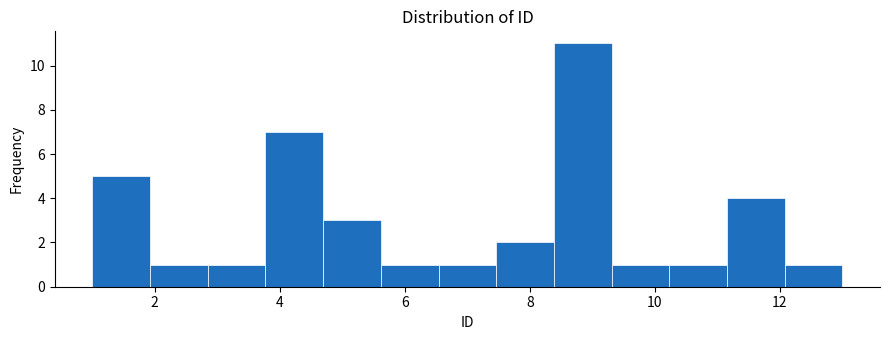

What is the height of the bar covering 4.6 to 5.6 on the x-axis? Neither the bar edges nor the heights are printed on the chart, so give them approximately, as read against the axes.

3